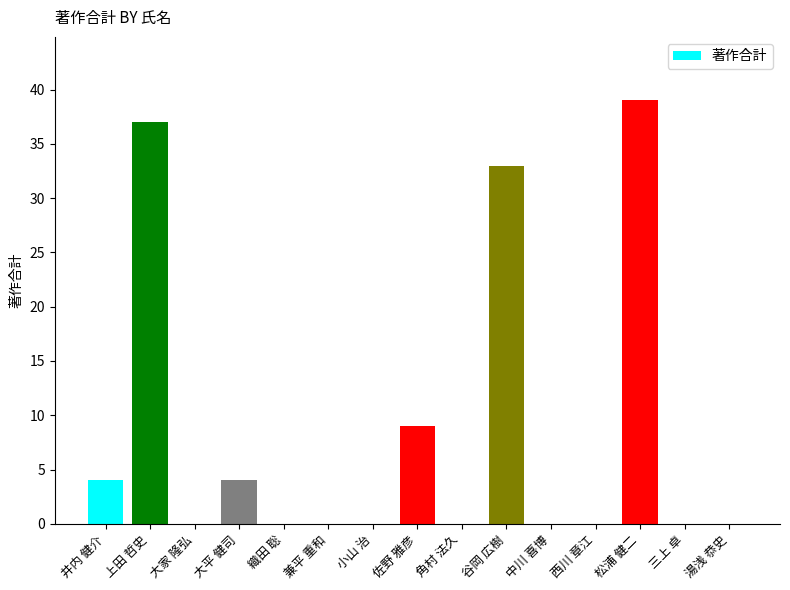

How many distinct data groups are displayed?

1